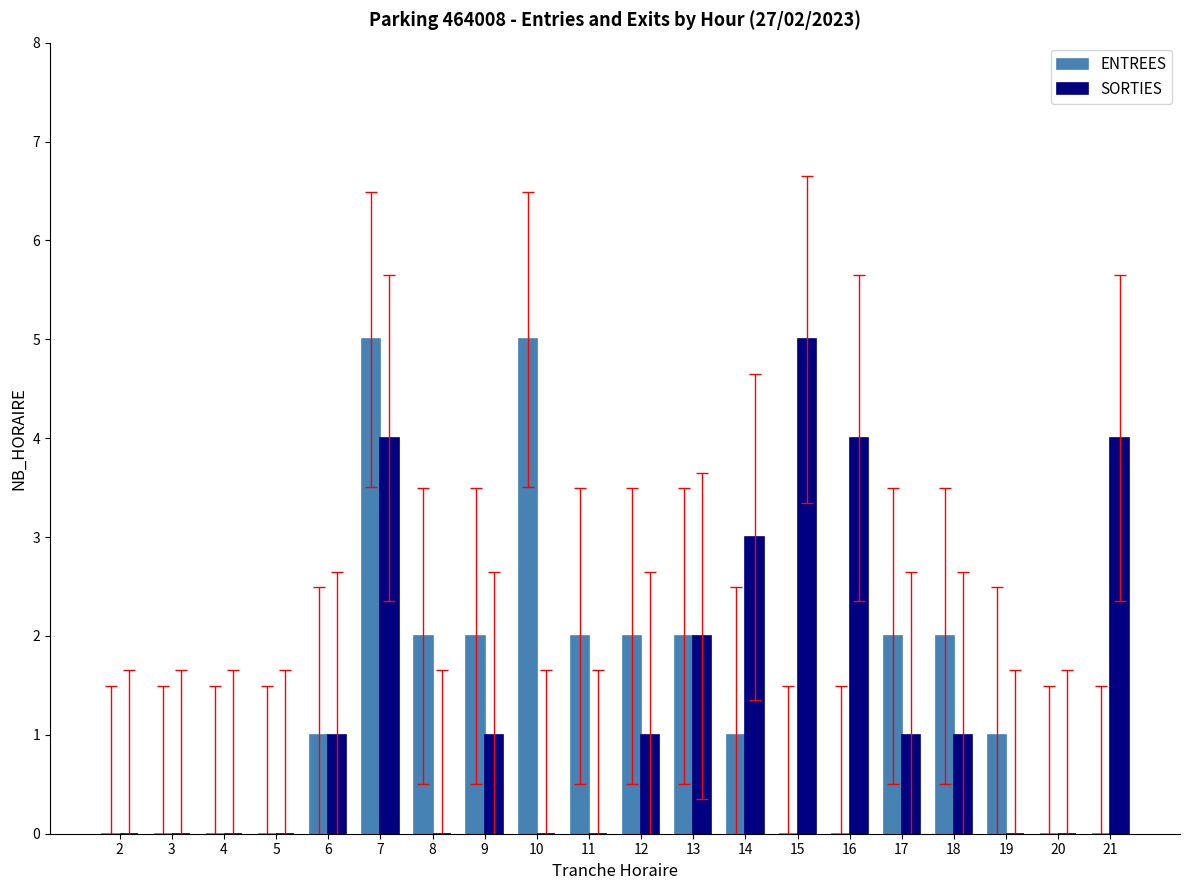

Count the number of data series in this chart.

2